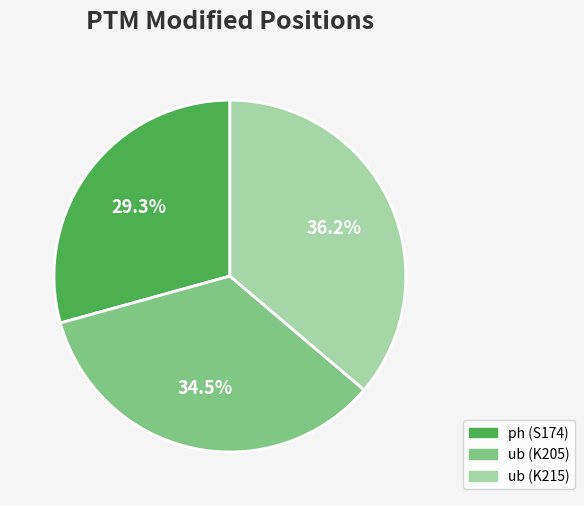

To the nearest percent, what is the average slice percentage?

33%